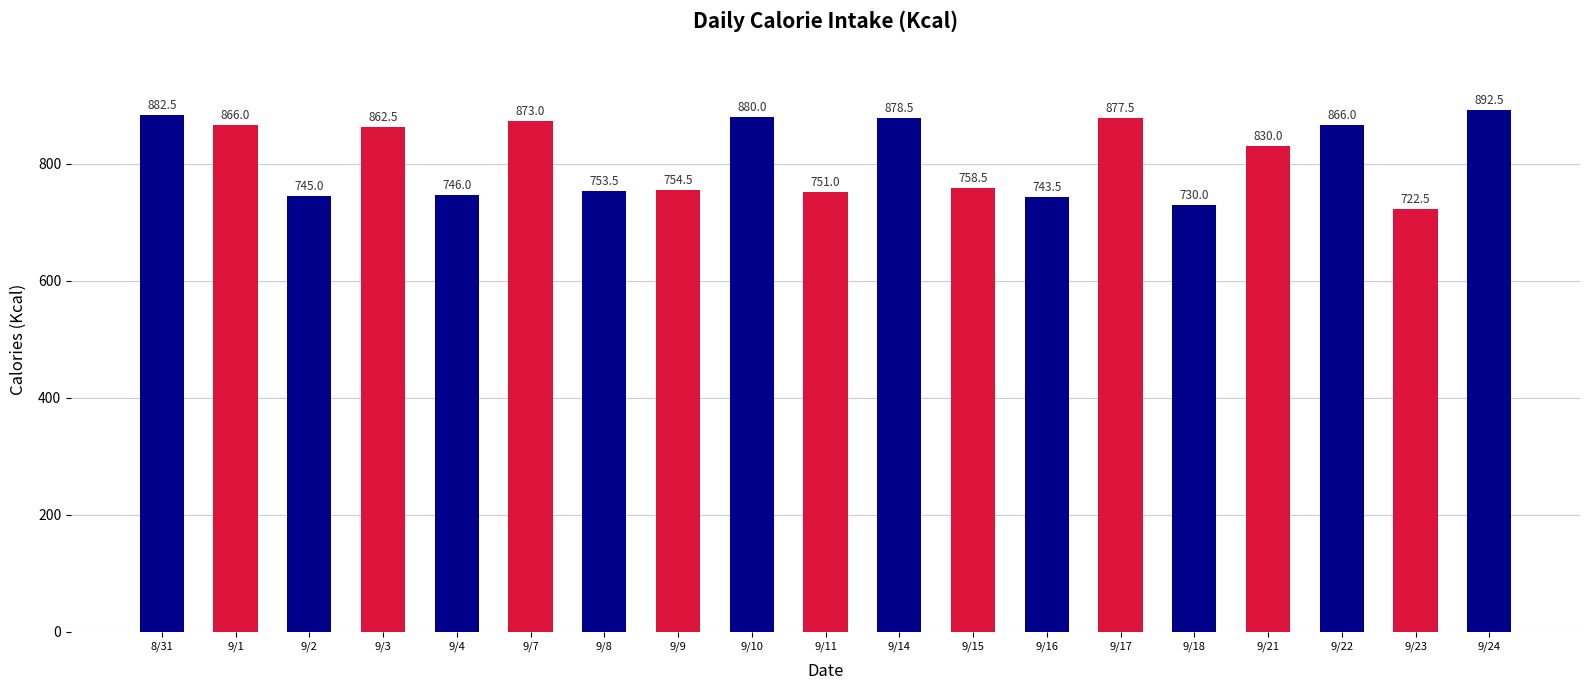

Reading left to right, extract all data points from this chart.

882.5	866.0	745.0	862.5	746.0	873.0	753.5	754.5	880.0	751.0	878.5	758.5	743.5	877.5	730.0	830.0	866.0	722.5	892.5